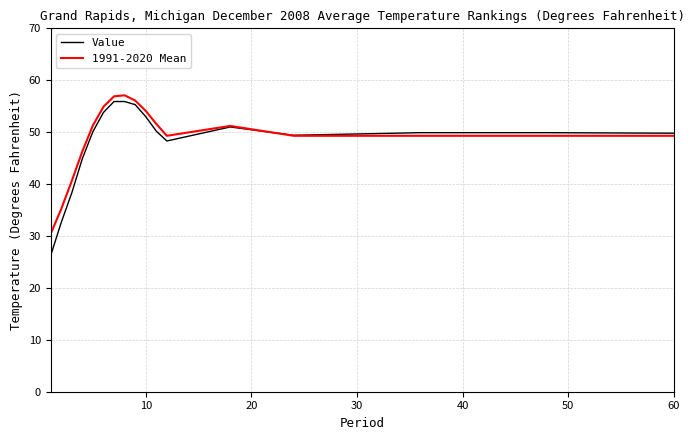

How many lines are shown in the chart?

2